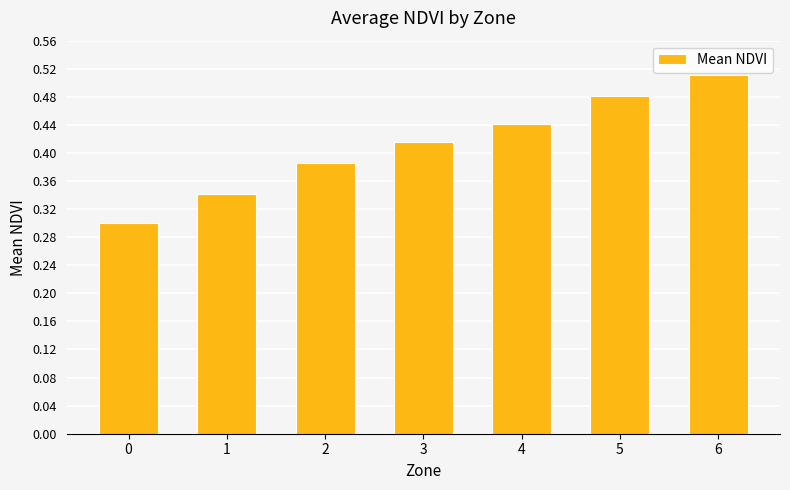

Which has a higher value, 4 or 2?

4